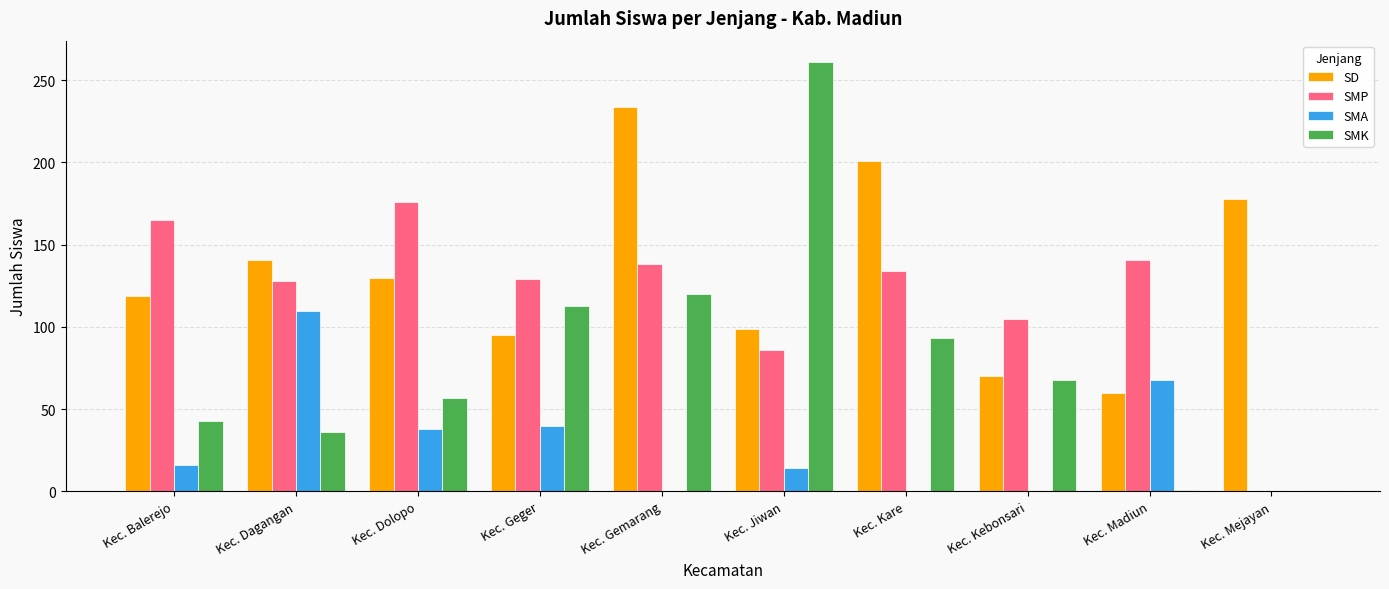

How many series are shown in this chart?

4